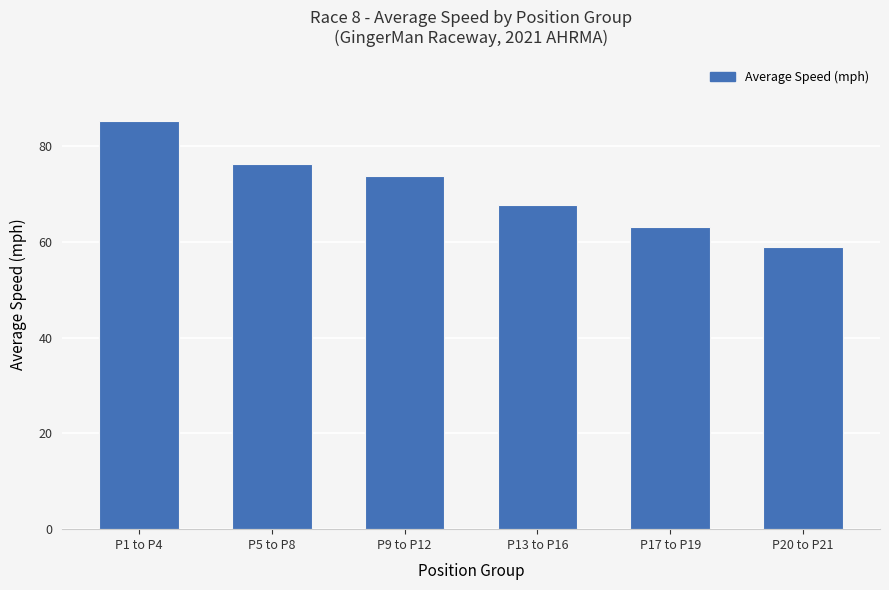

What is the ratio of the value at P20 to P21 to the value at P13 to P16?

0.9